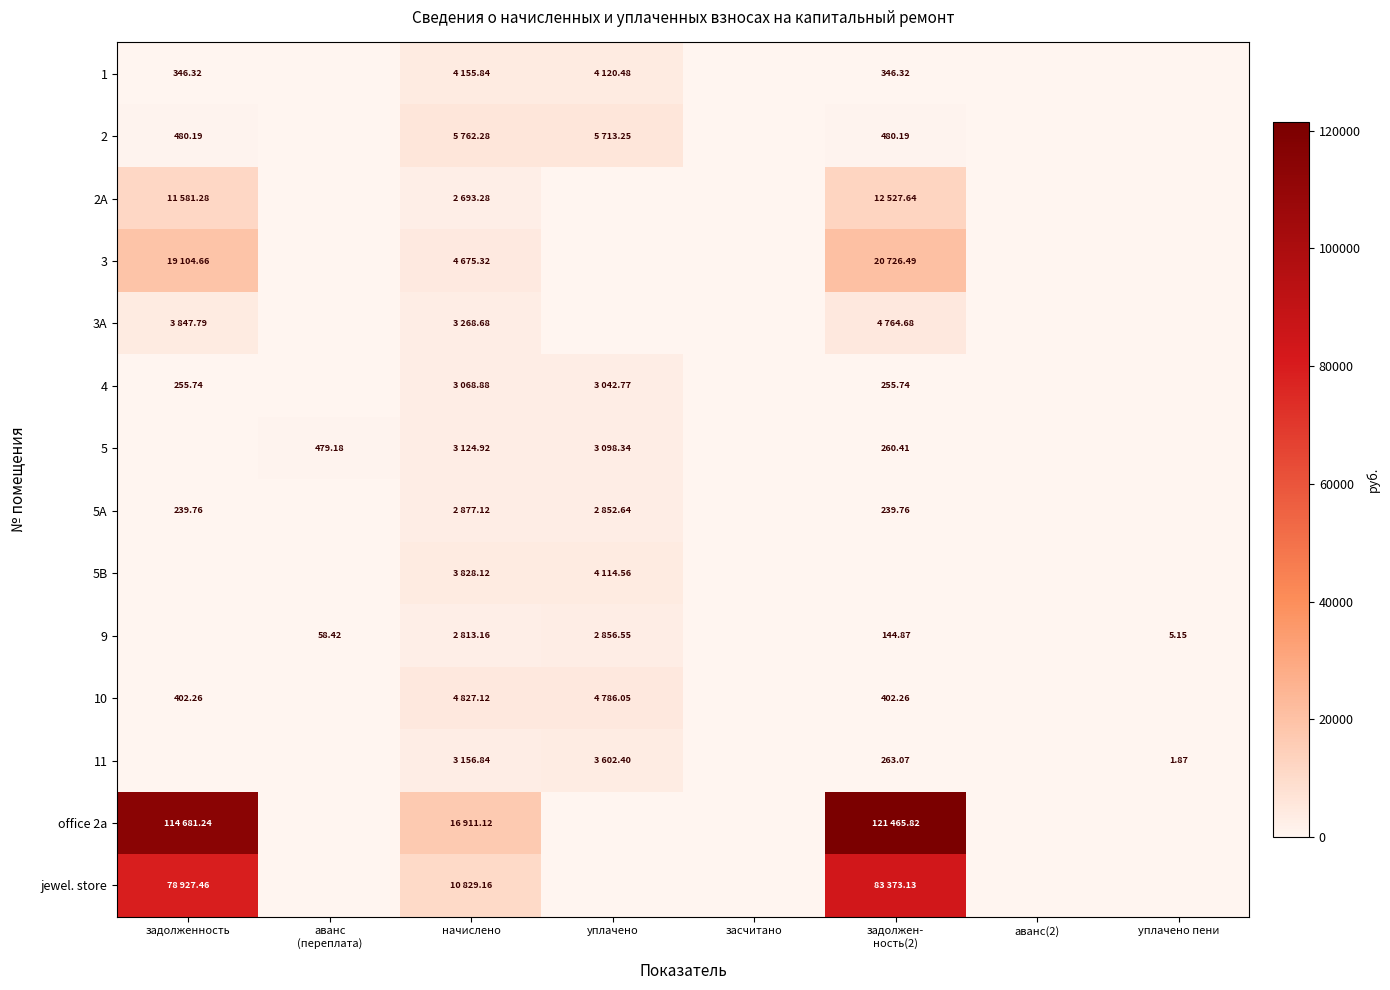

The value of 9 at задолженность is 1617.4. True or false?

False